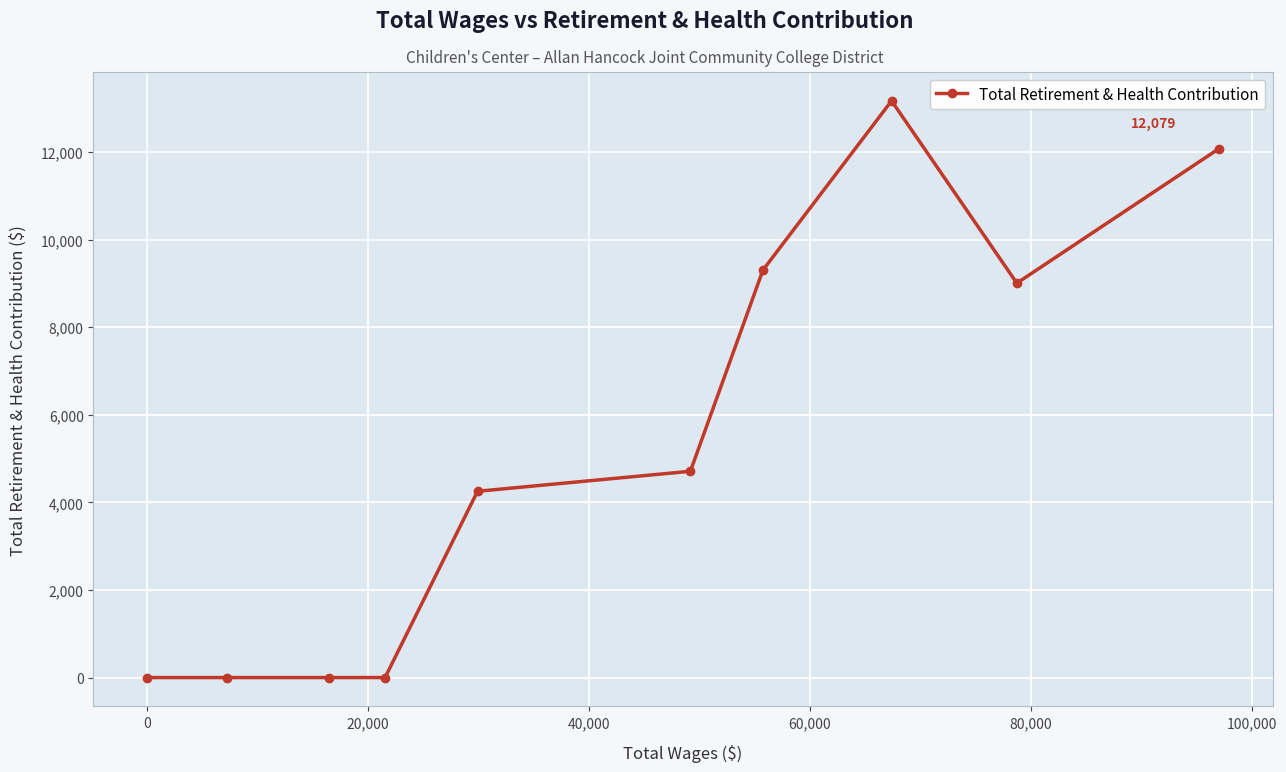

How many categories are shown in the chart?

10